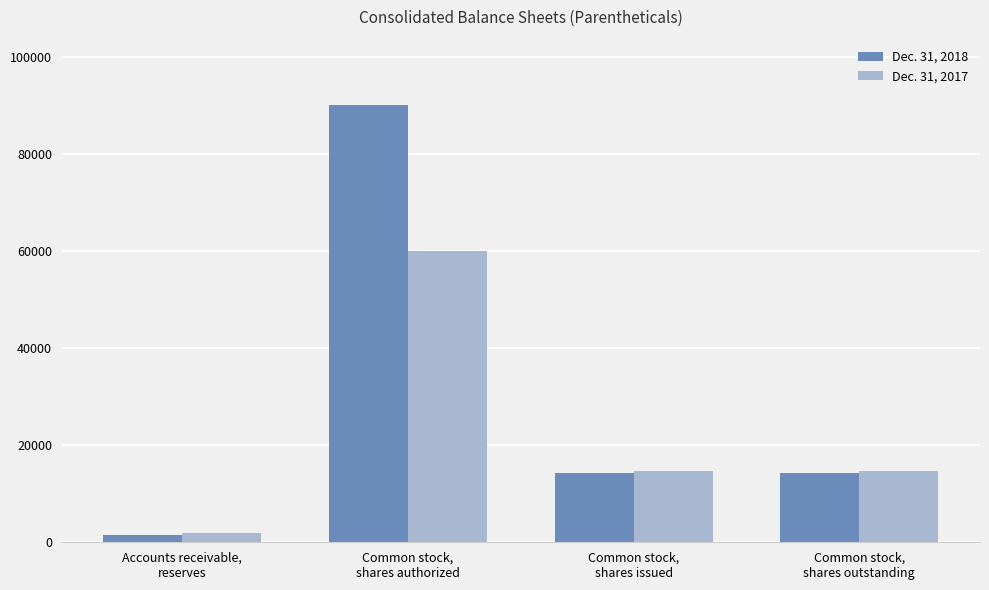

Reading left to right, what are all the values shown in this chart?

Dec. 31, 2018: 1525	90000	14210	14210
Dec. 31, 2017: 1914	60000	14688	14688